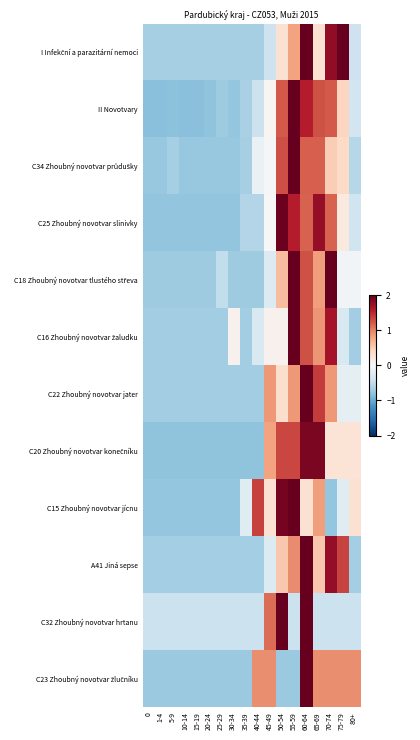

What is the spread (max minus min) of values at 25-29?

0.4